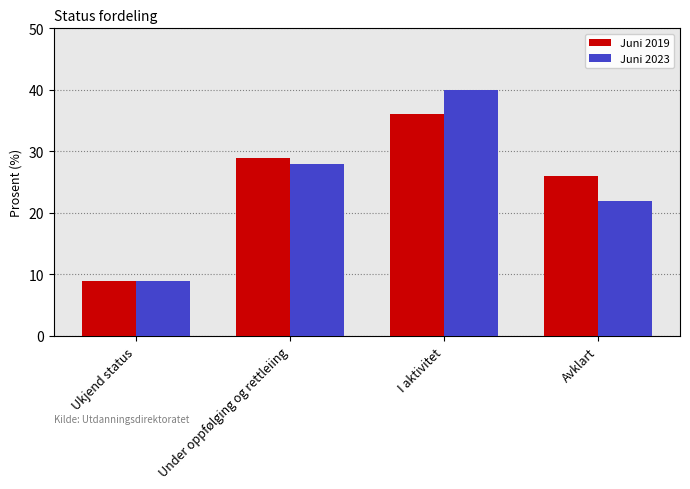

At which label is Juni 2019 closest to 22?

Avklart